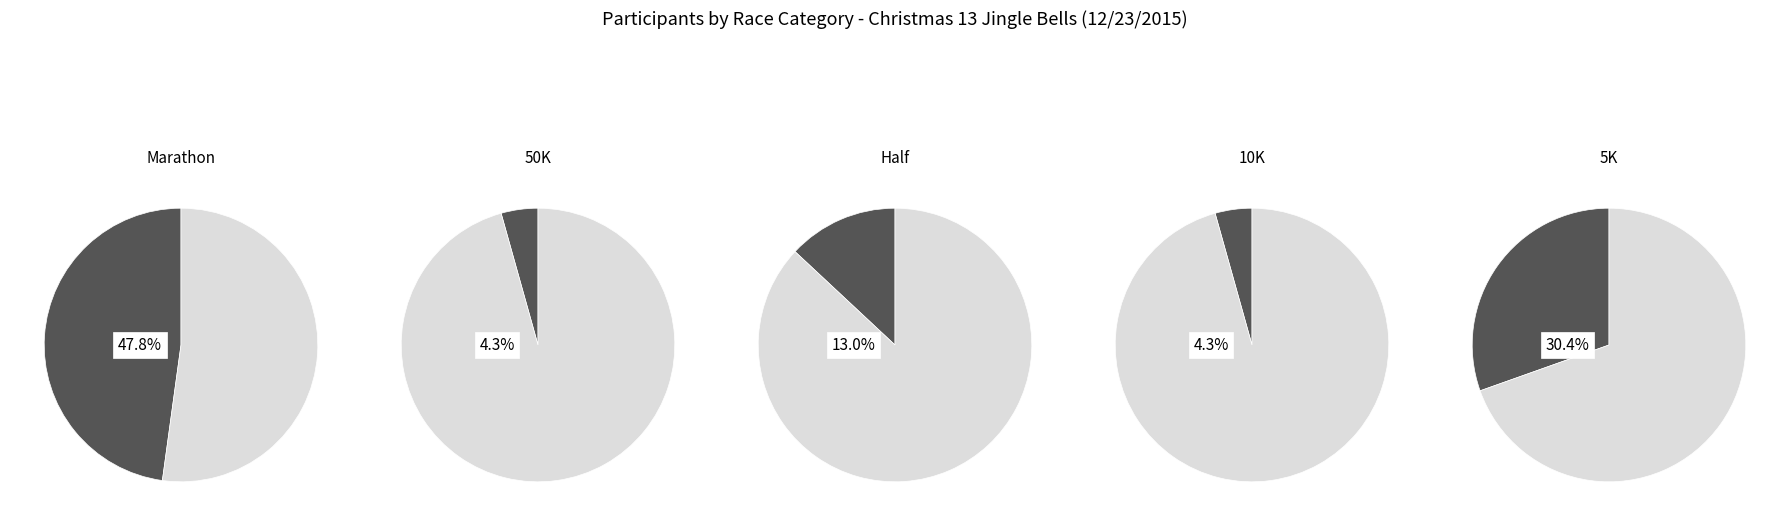

Combined, do Marathon and 10K account for over 50%?

Yes